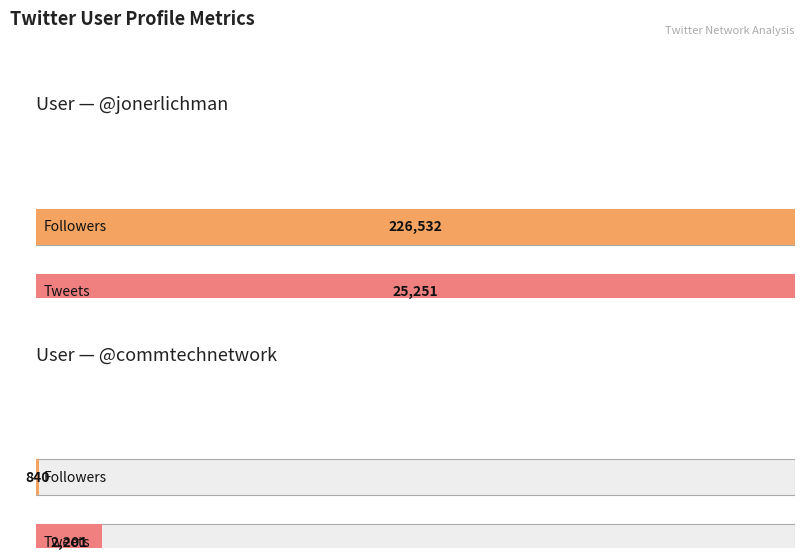

What position from the right is johnerlichman?

1